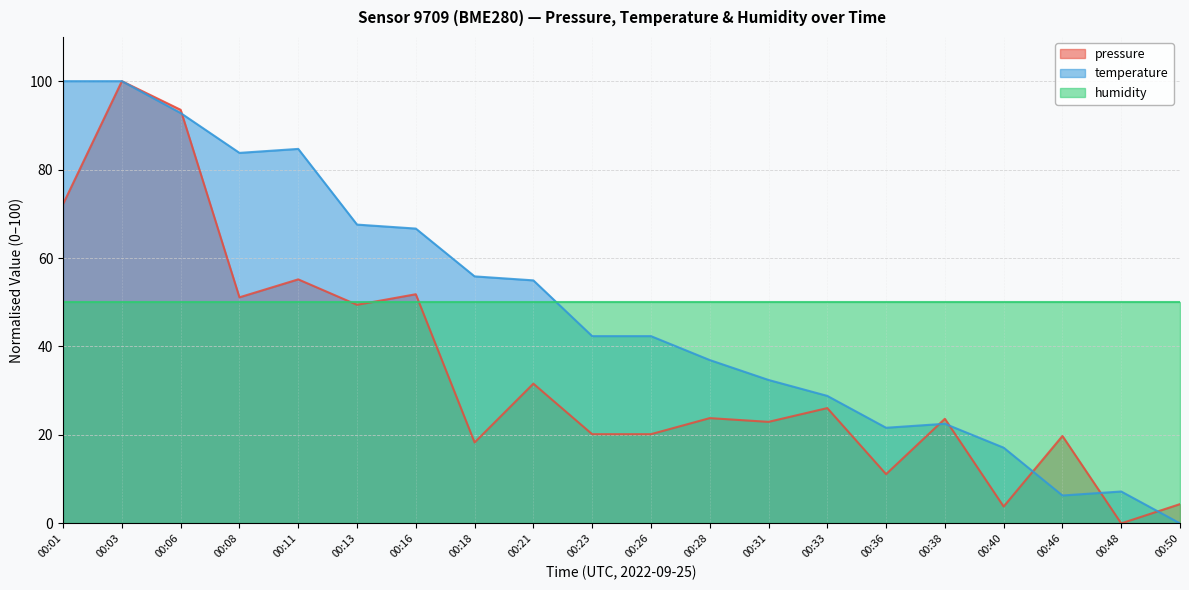

Where is pressure nearest to the value 50?

00:13